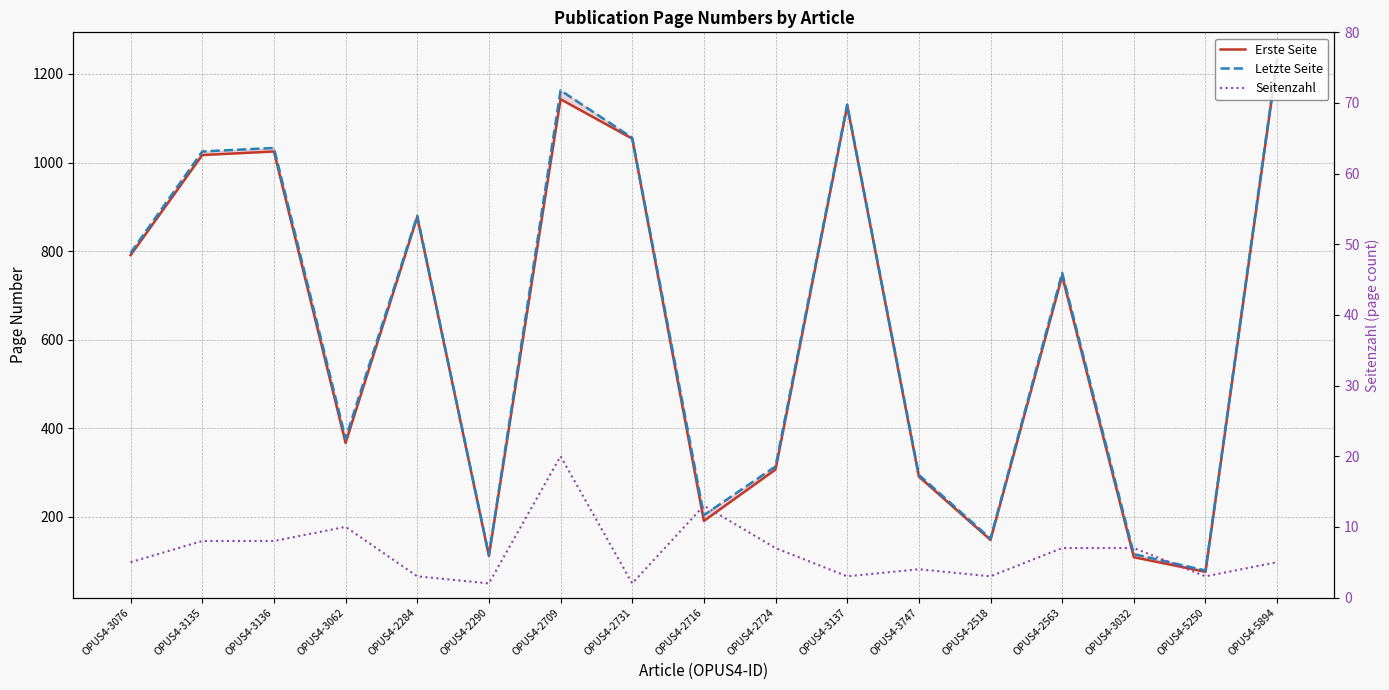

Does the chart have visible grid lines?

Yes